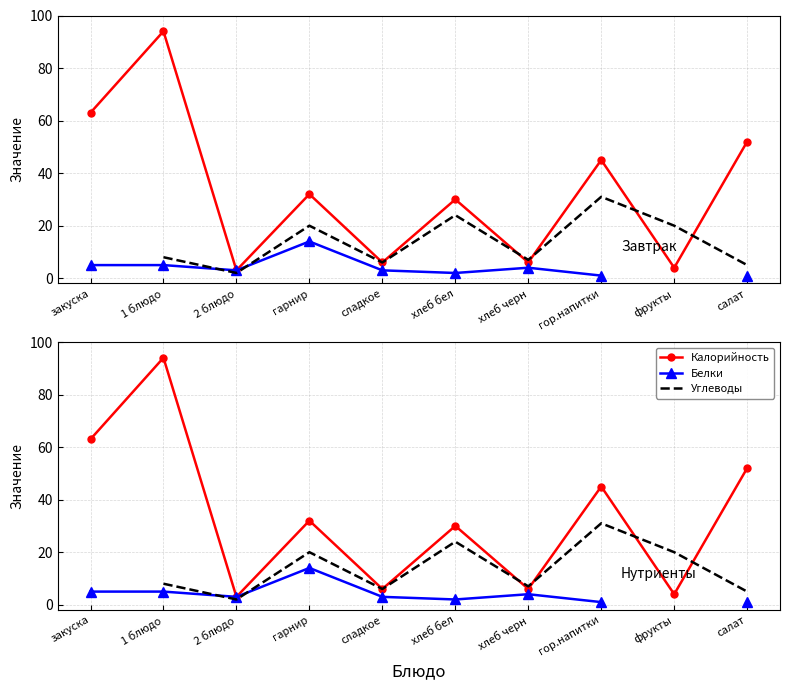

At which category is the sum across all series the highest?

1 блюдо